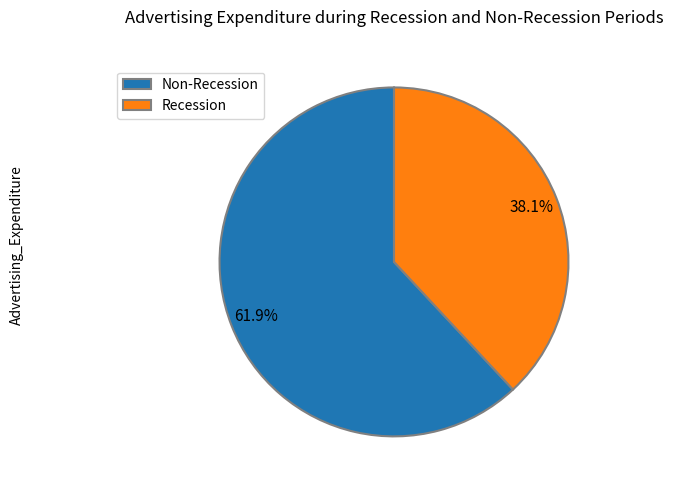

Which slice is the smallest?

Recession